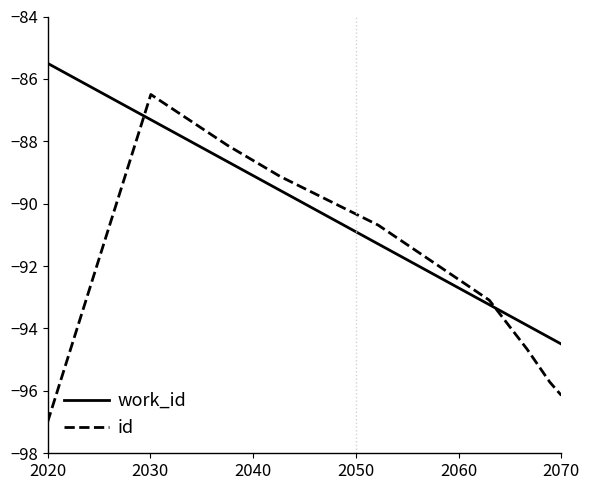

Which series has the widest spread of values?

id